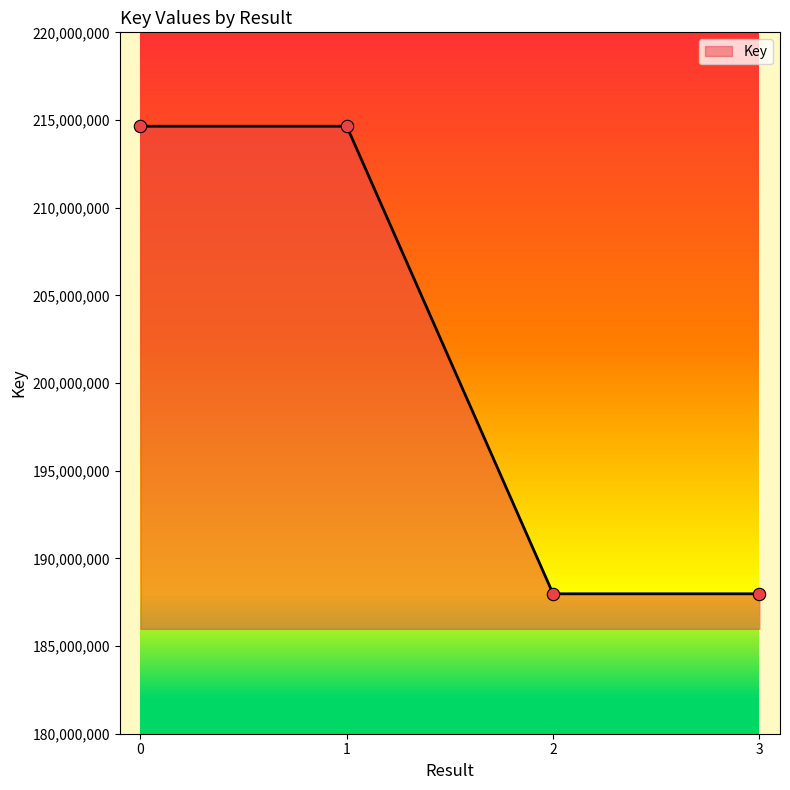

What is the ratio of the value at 0 to the value at 1?

1.0